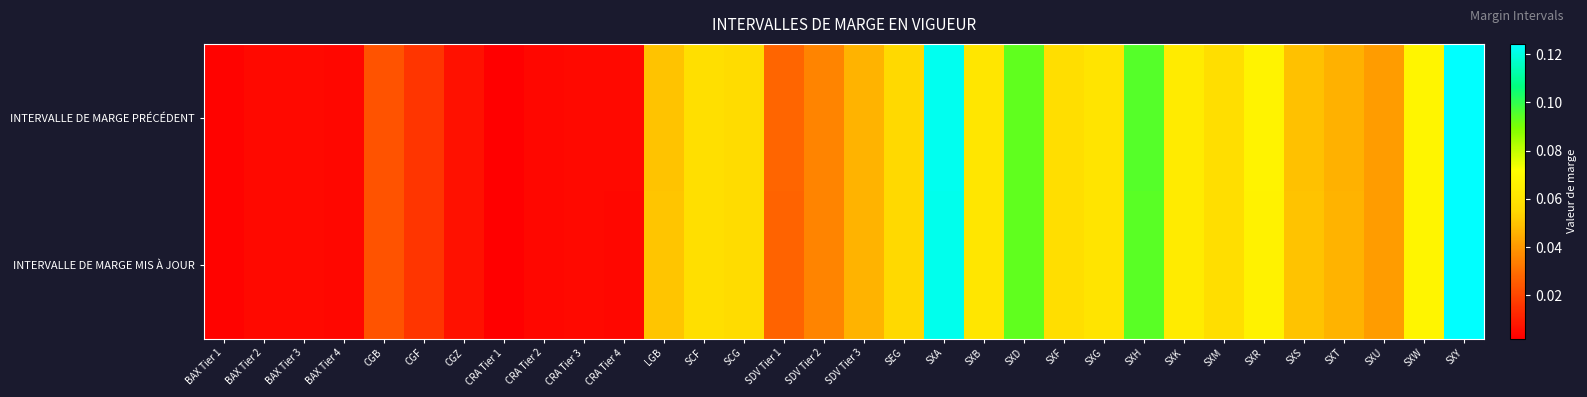

Rank the series at LGB from highest to lowest value.

INTERVALLE DE MARGE MIS À JOUR, INTERVALLE DE MARGE PRÉCÉDENT